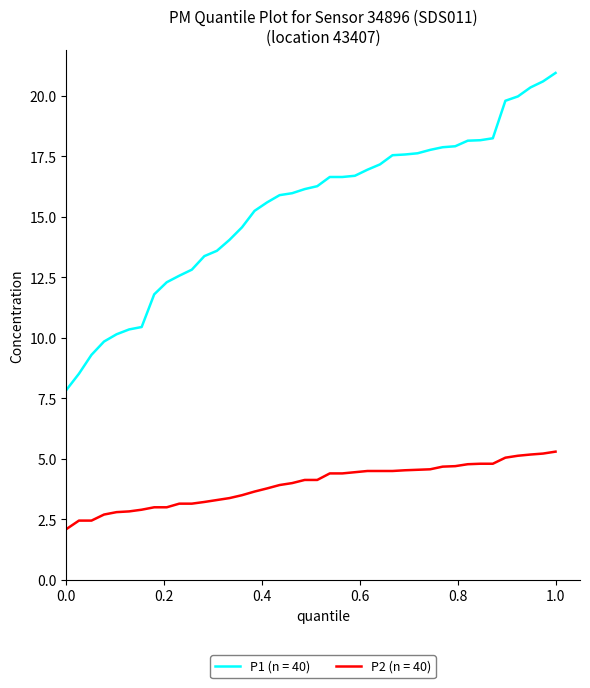

List the series in order of their overall mean, highest first.

P1 (n = 40), P2 (n = 40)